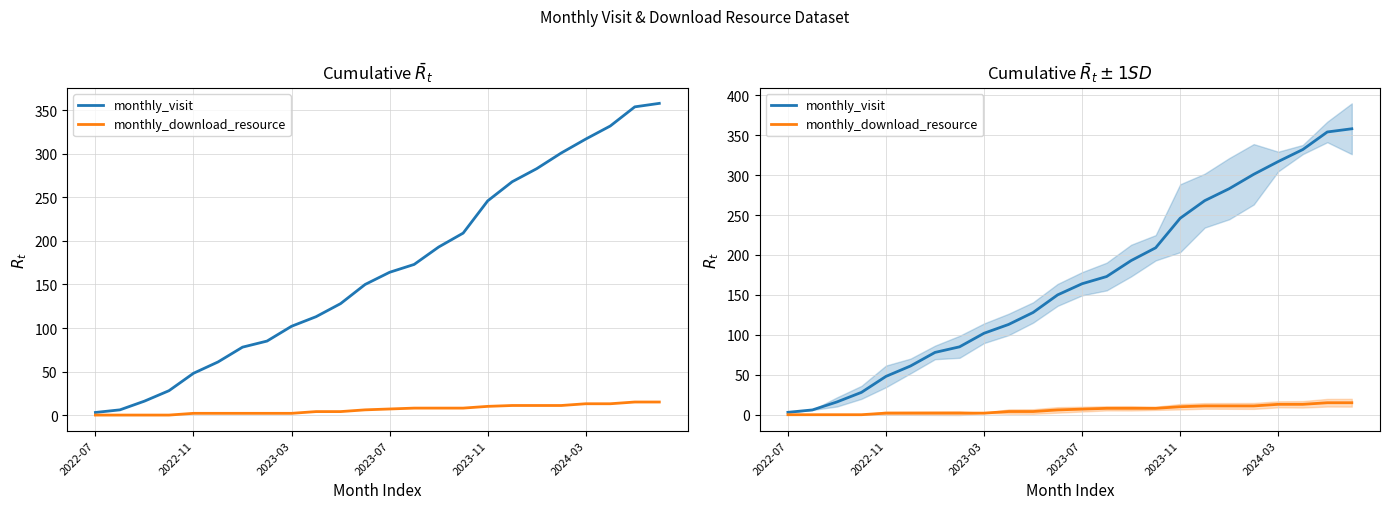

True or false: monthly_visit has a value of 111 at 6.

False